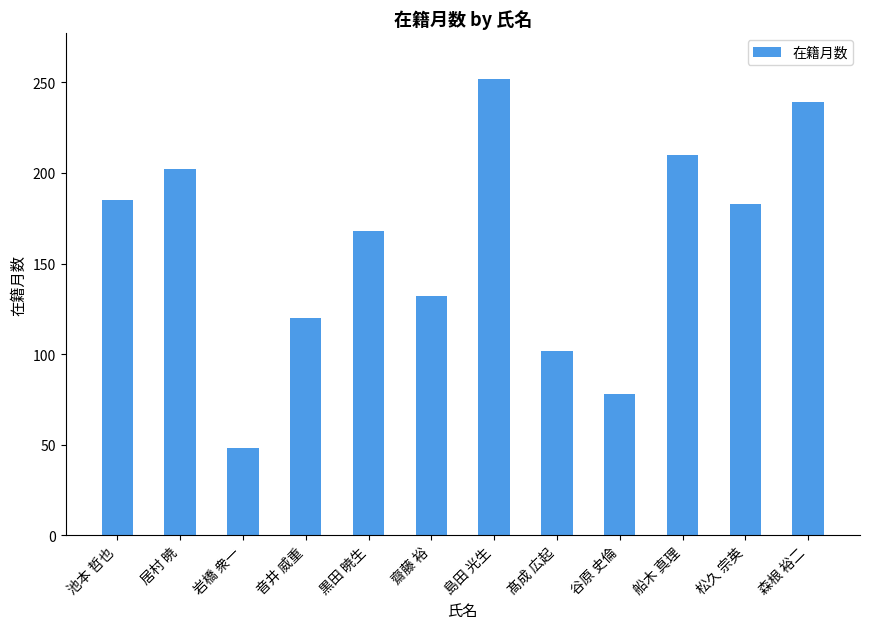

What is the minimum value shown in the chart?

48